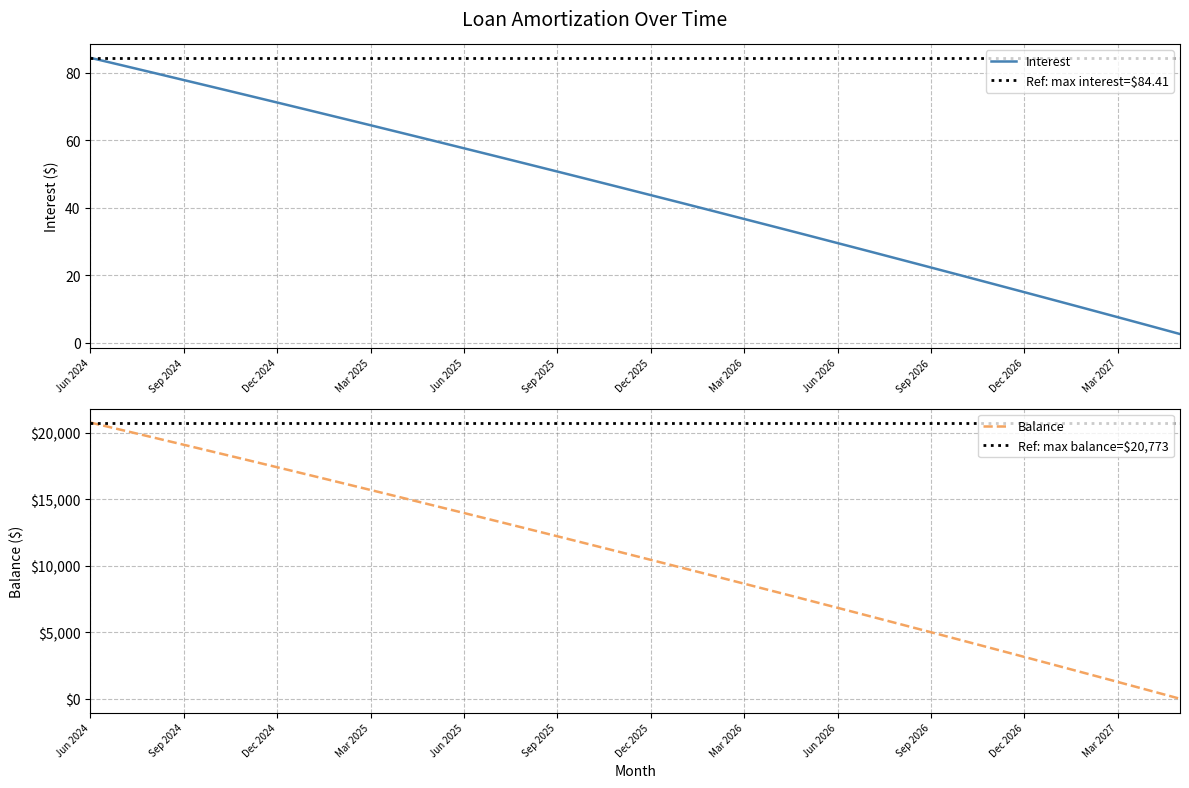

What is the label of the 20th point from the right?

Oct 2025